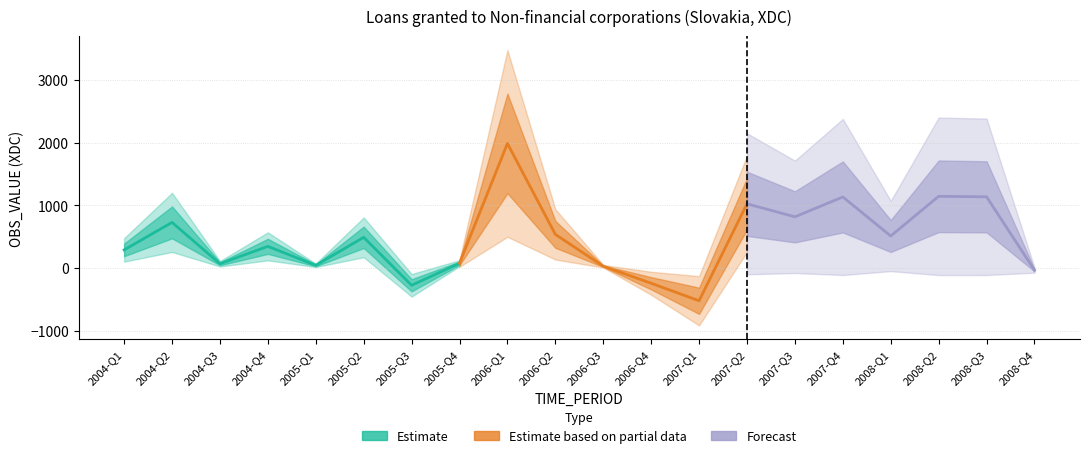

Count the number of values greater than 488.

10